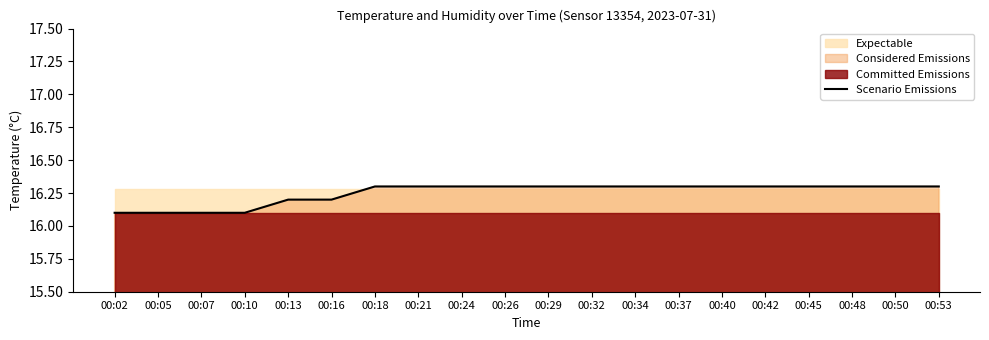

What is the value of the 3rd point from the left?

16.1